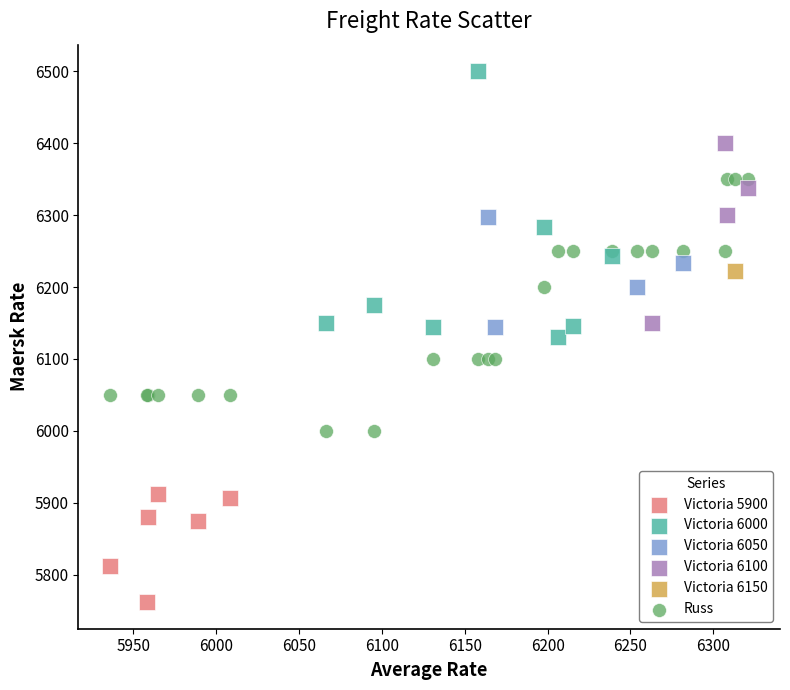

Which series contains the lowest Y value?

Victoria 5900